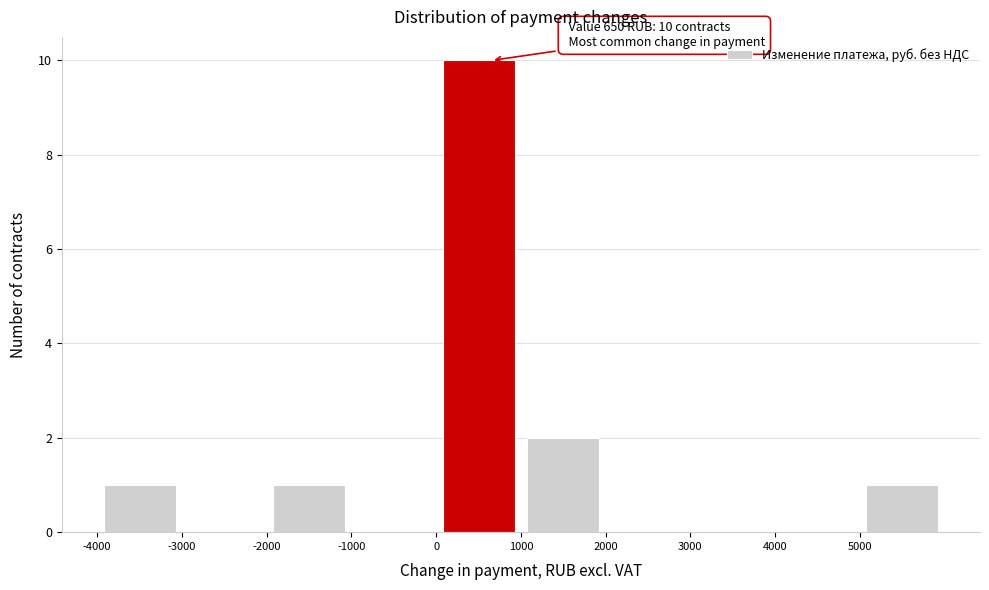

Over which range of the x-axis is the bar tallest?

0 to 1000